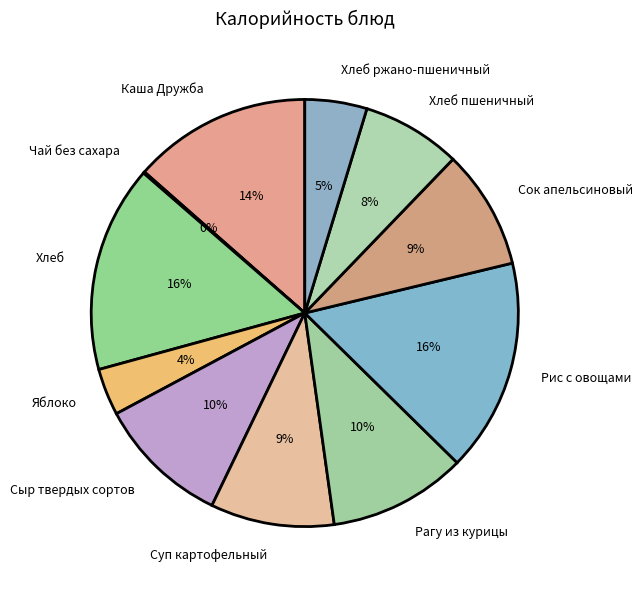

To the nearest percent, what is the difference between the largest and smallest slice percentages?

16%